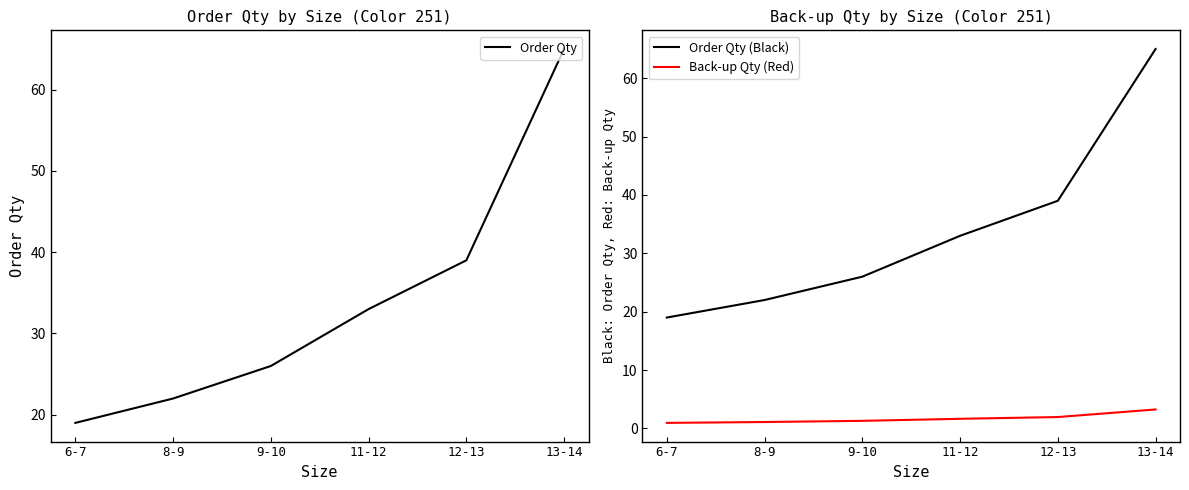

How many data points in Order Qty are above 33?

2